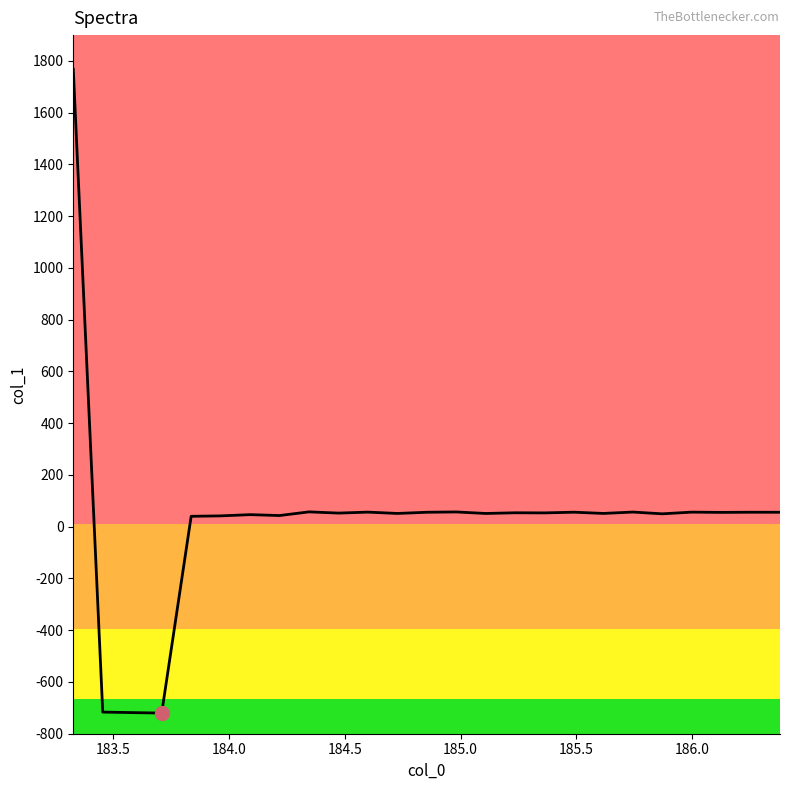

What is the maximum value shown in the chart?

1767.9